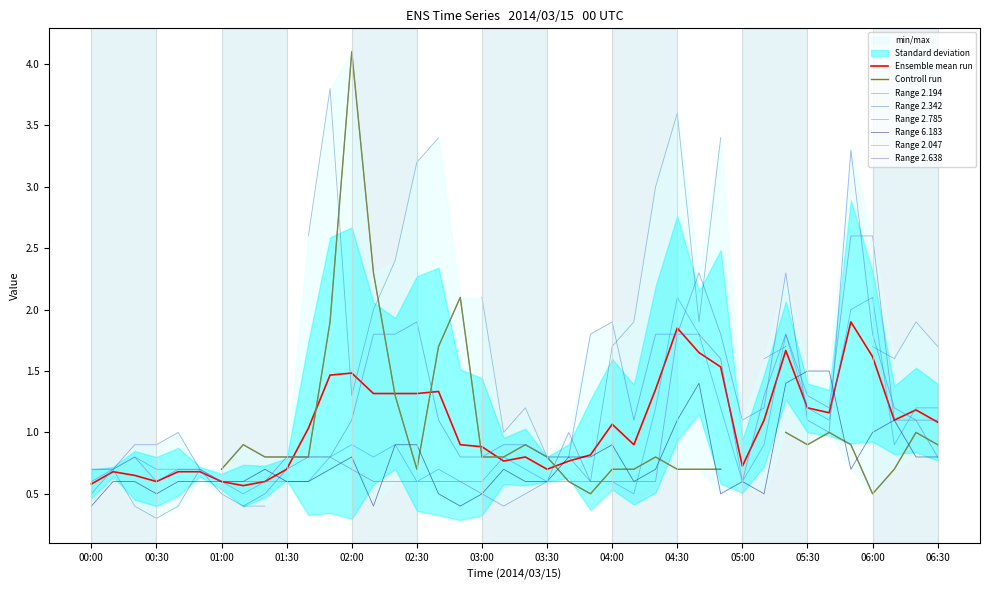

What is the spread (max minus min) of values at 01:20?

0.2